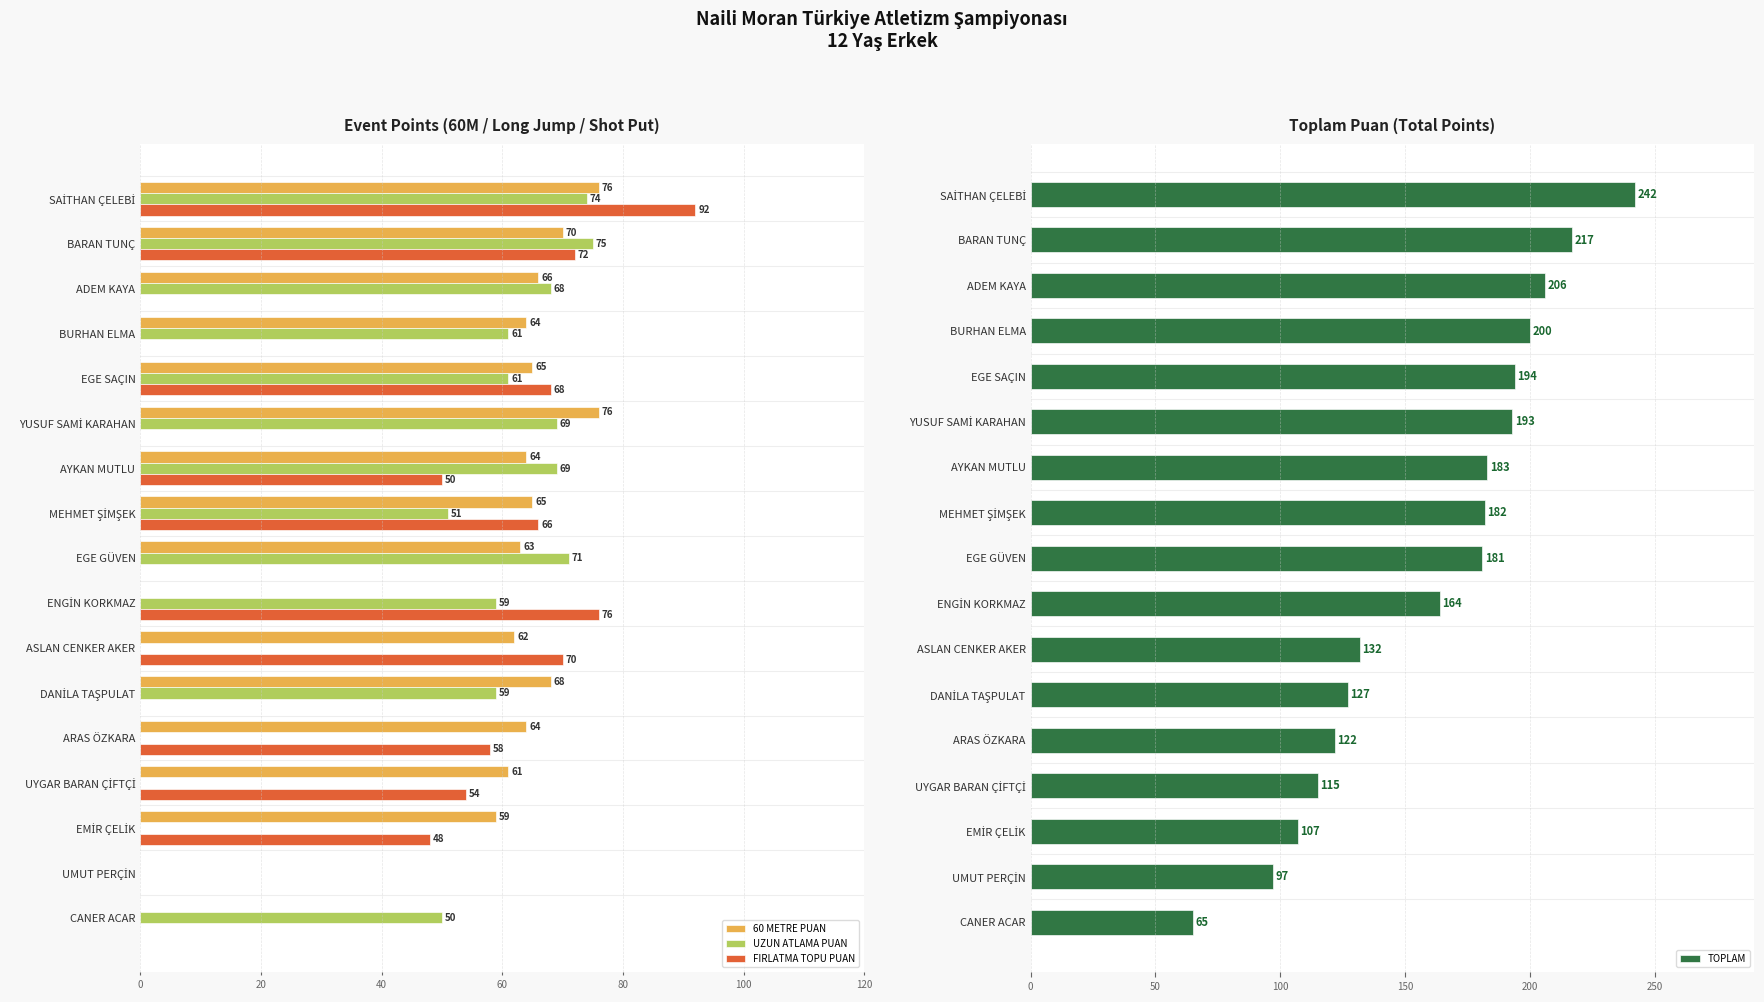

How many groups of bars are there?

17